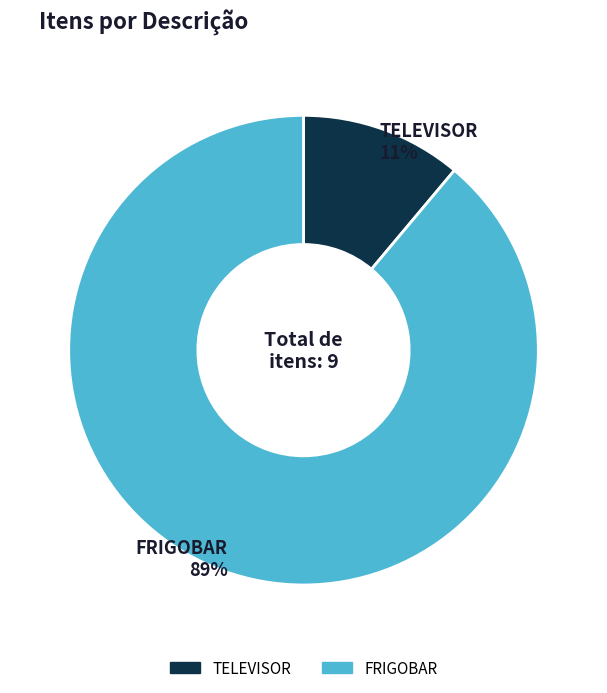

Do FRIGOBAR and TELEVISOR together represent more than half of the pie?

Yes